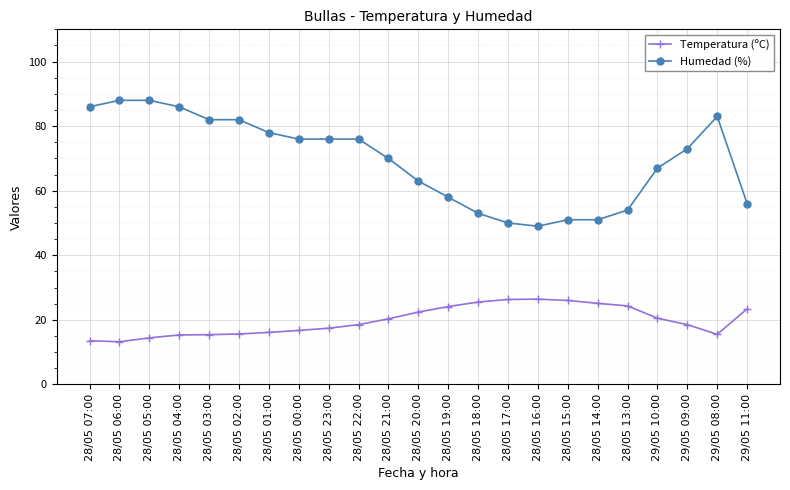

At which label is Humedad (%) closest to 68?

29/05 10:00